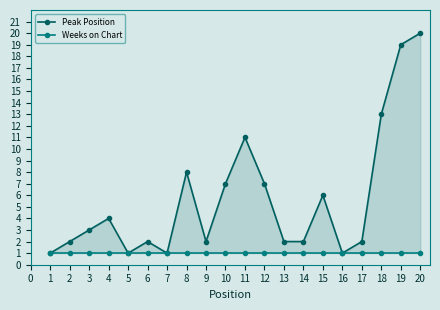

True or false: Weeks on Chart has a value of 1 at 7.

True